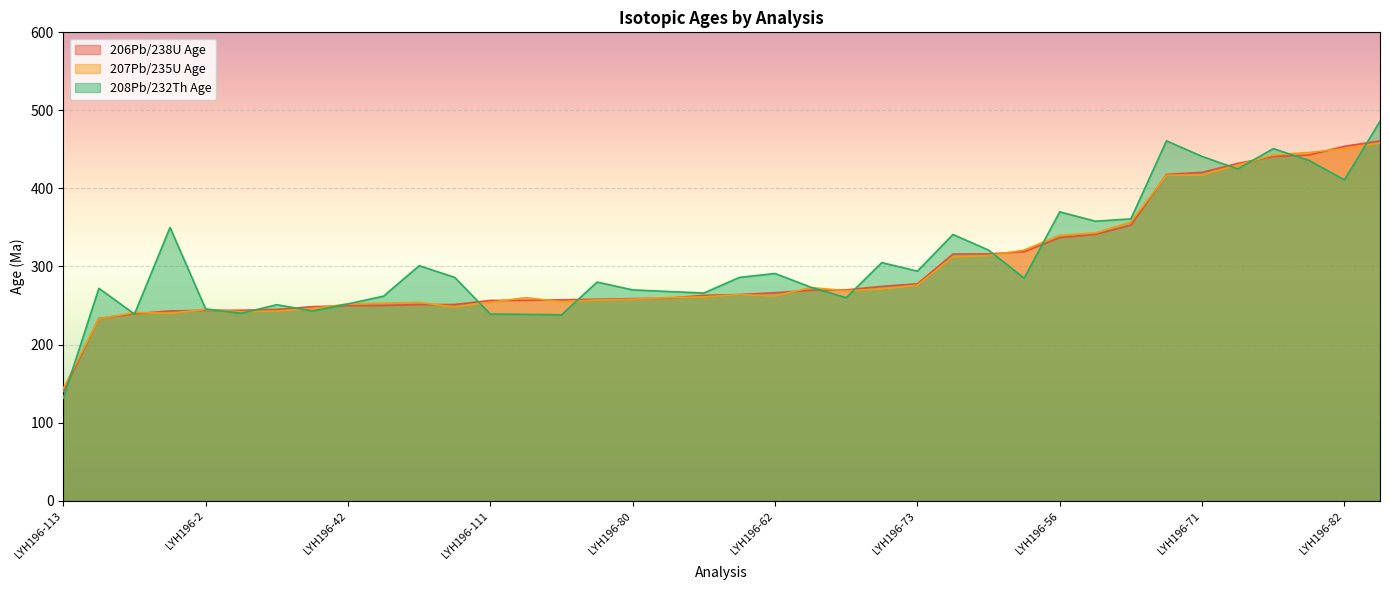

Where is 208Pb/232Th Age nearest to the value 308?

LYH196-65